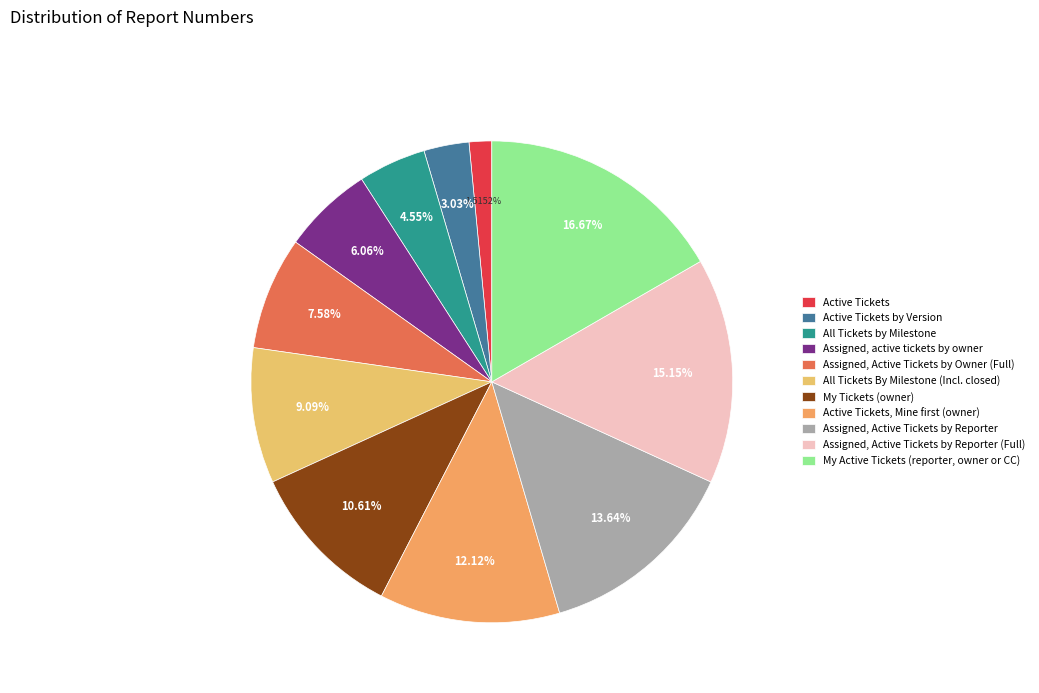

Rank the categories by value from lowest to highest.

Active Tickets, Active Tickets by Version, All Tickets by Milestone, Assigned, active tickets by owner, Assigned, Active Tickets by Owner (Full), All Tickets By Milestone (Incl. closed), My Tickets (owner), Active Tickets, Mine first (owner), Assigned, Active Tickets by Reporter, Assigned, Active Tickets by Reporter (Full), My Active Tickets (reporter, owner or CC)